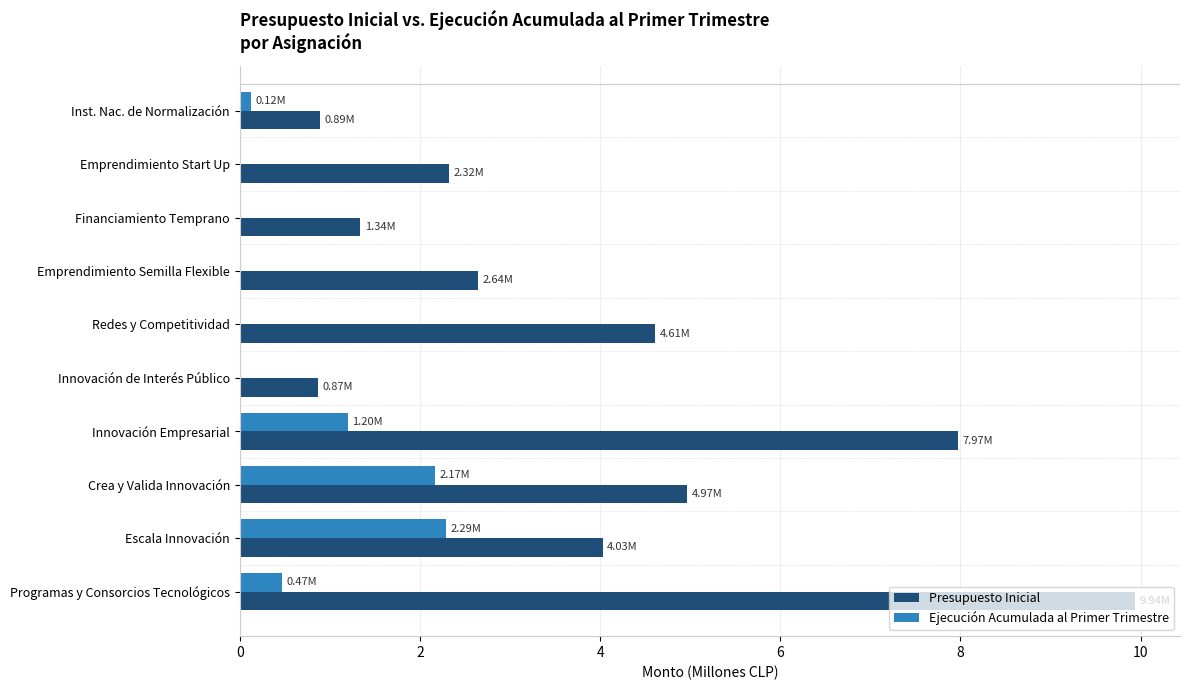

Where is Ejecución Acumulada al Primer Trimestre nearest to the value 1?

Innovación Empresarial